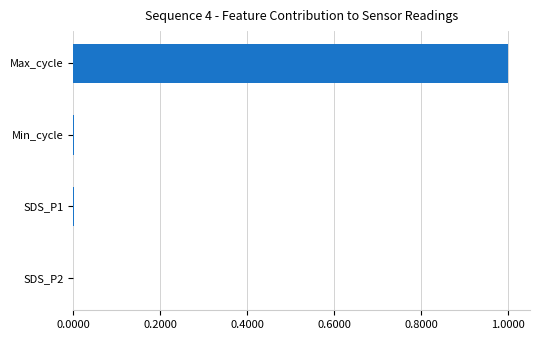

What is the greatest value displayed?

1.0